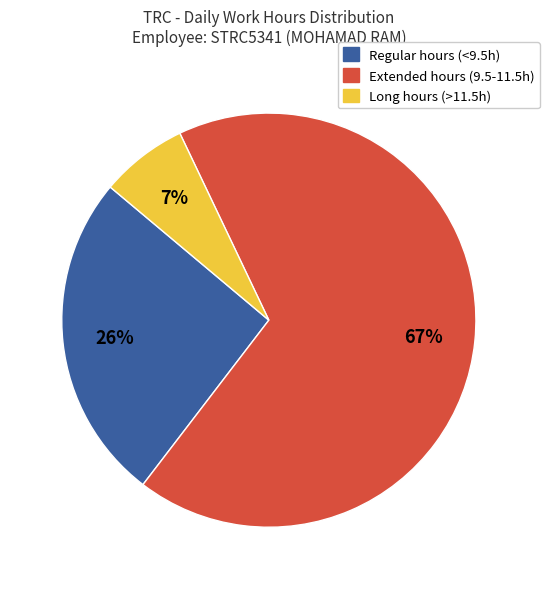

Is there any slice that represents more than half of the pie?

Yes